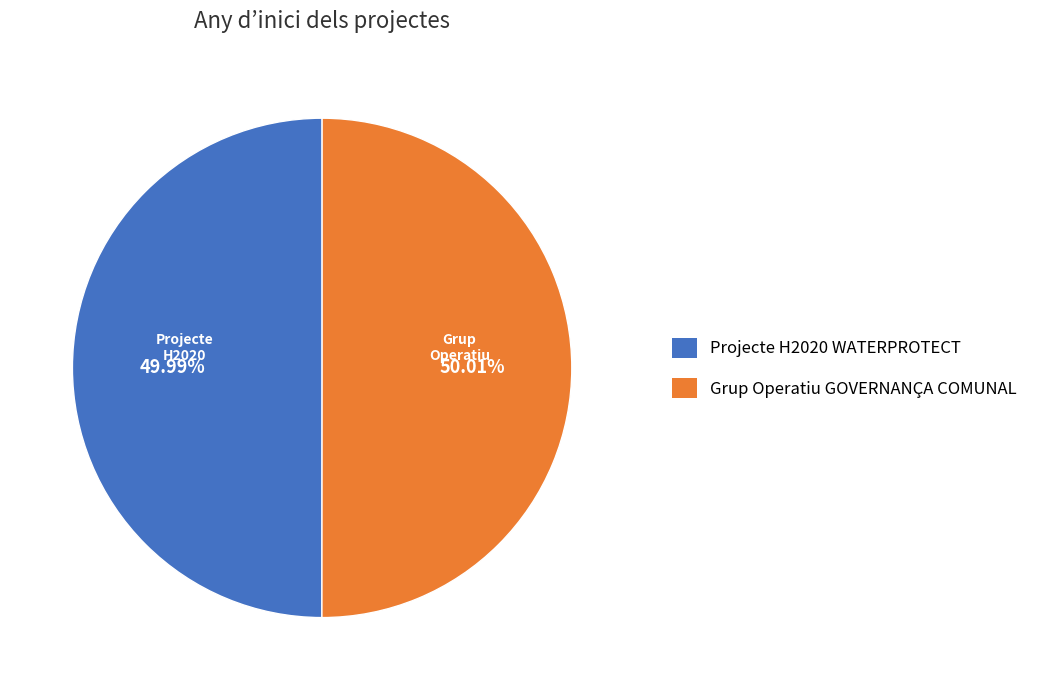

Is there any slice that represents more than half of the pie?

Yes